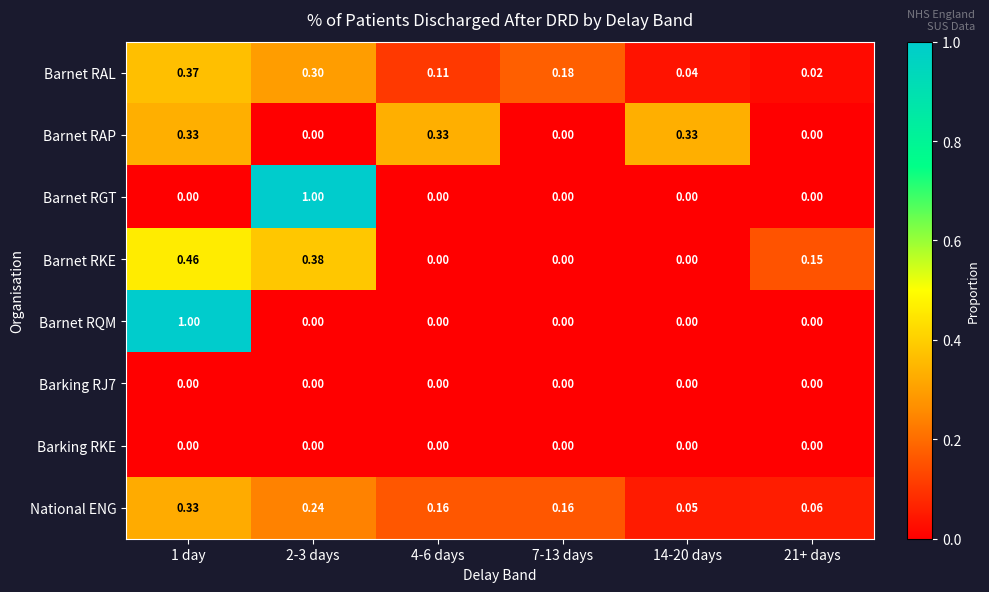

Between 4-6 days and 7-13 days, which series saw the biggest shift?

Barnet RAP